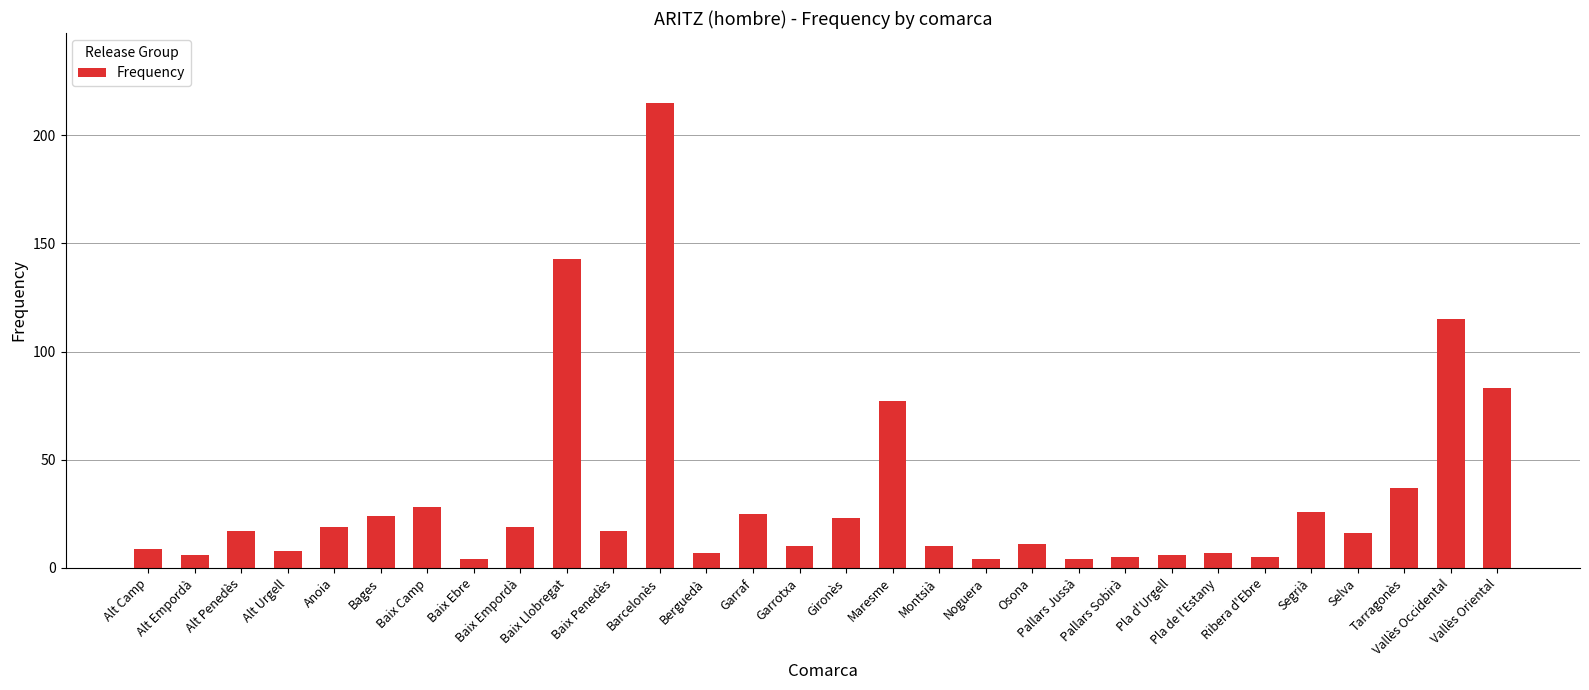

What is the ratio of the value at Pallars Jussà to the value at Alt Penedès?

0.2